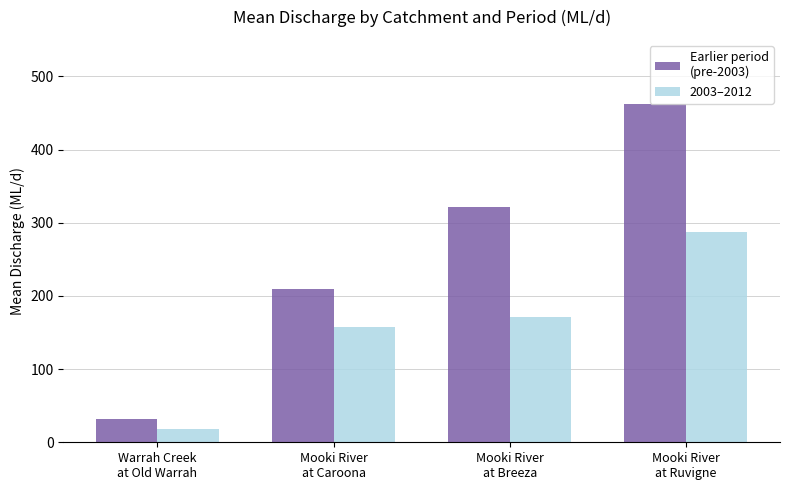

What is the minimum value shown in the chart?

18